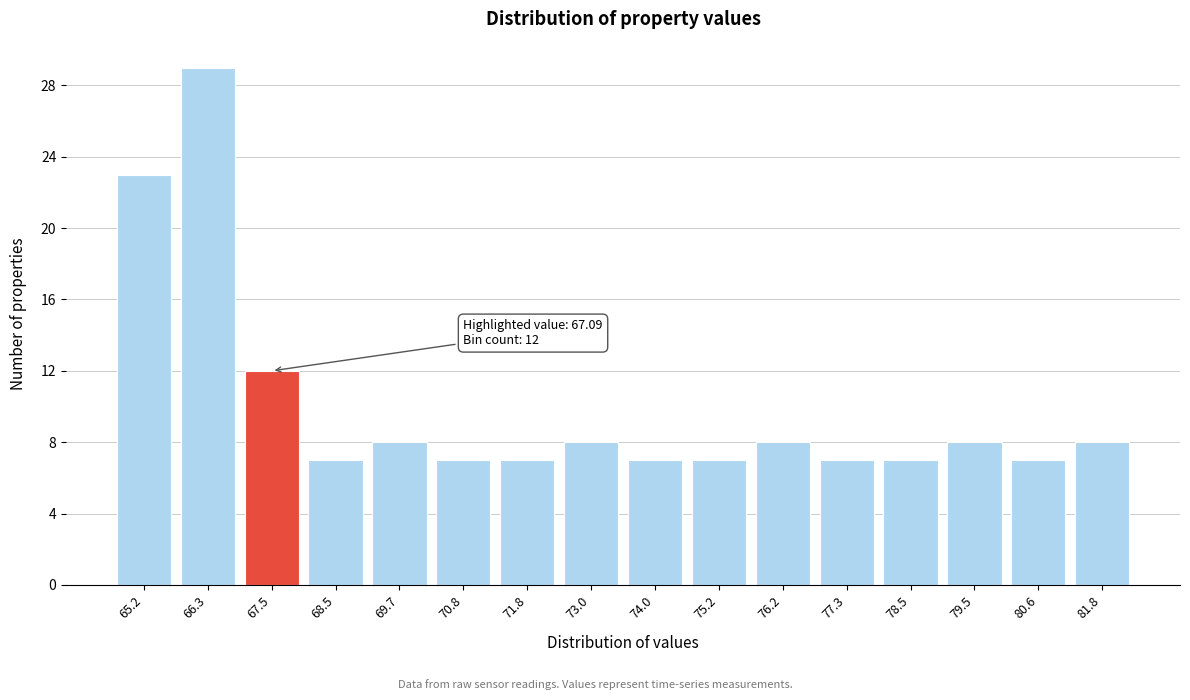

Over which range of the x-axis is the bar tallest?

65.8 to 66.9